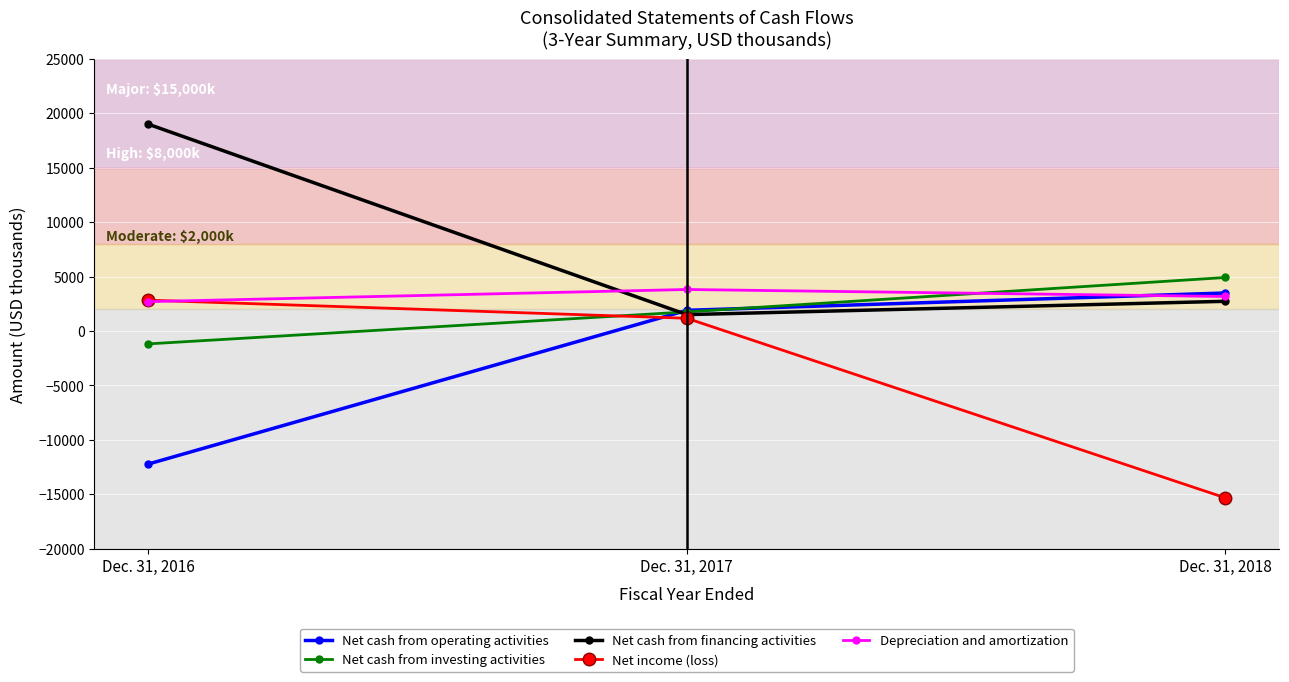

Which series has the widest spread of values?

Net income (loss)